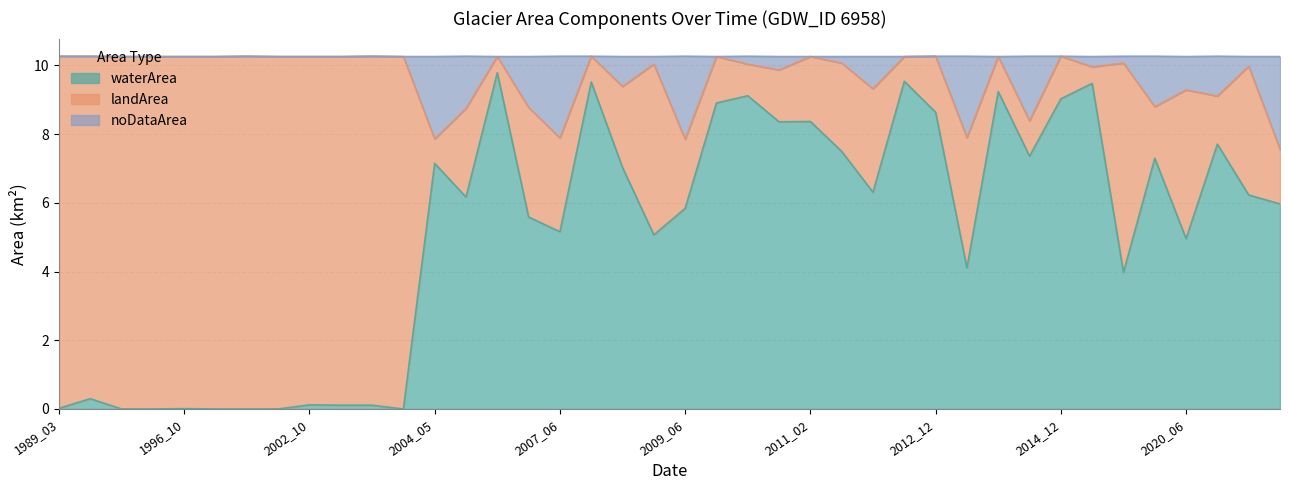

At how many categories does at least one series exceed 2?

40